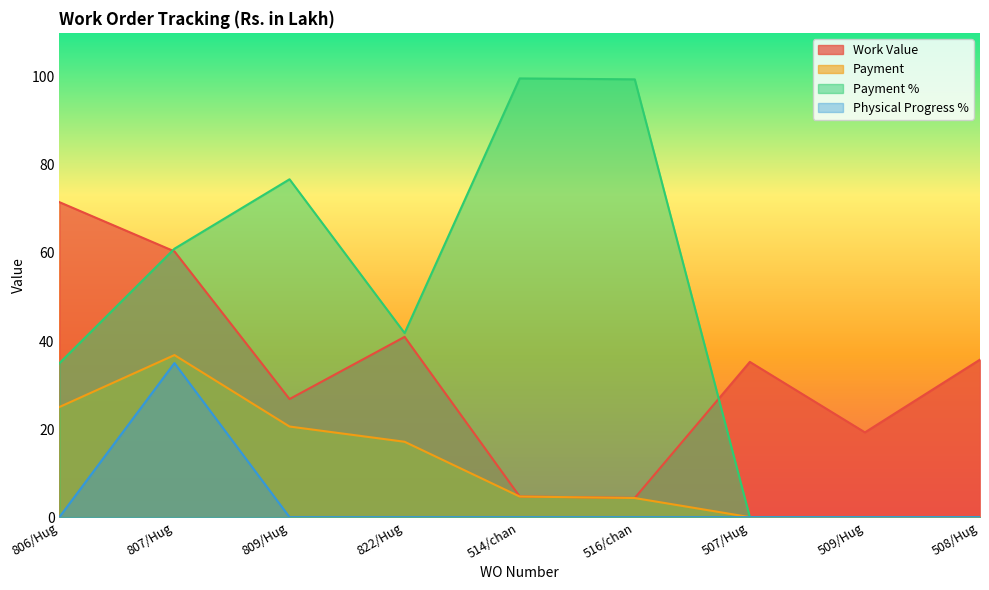

At which category does Physical Progress % reach its first local peak?

807/Hug